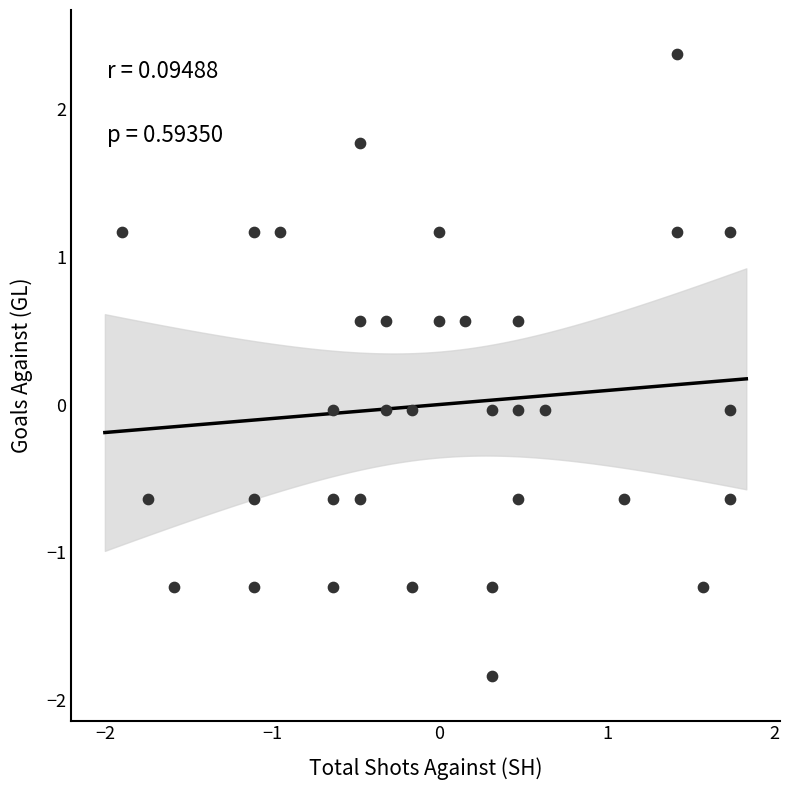

What is the range of X values (max minus min)?

3.6